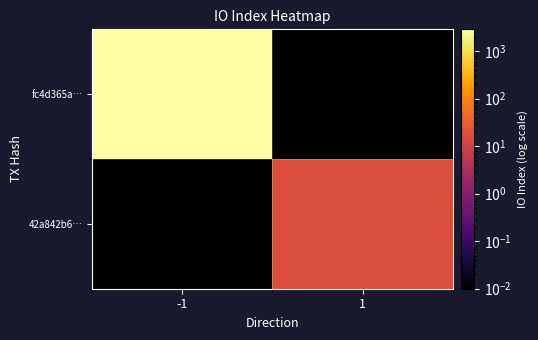

List the series in order of their overall mean, lowest first.

42a842b6…, fc4d365a…